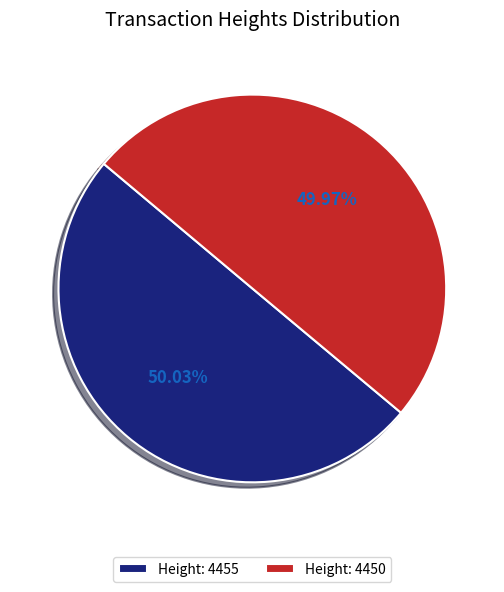

What is the total percentage of Height: 4450 and Height: 4455?

100.0%